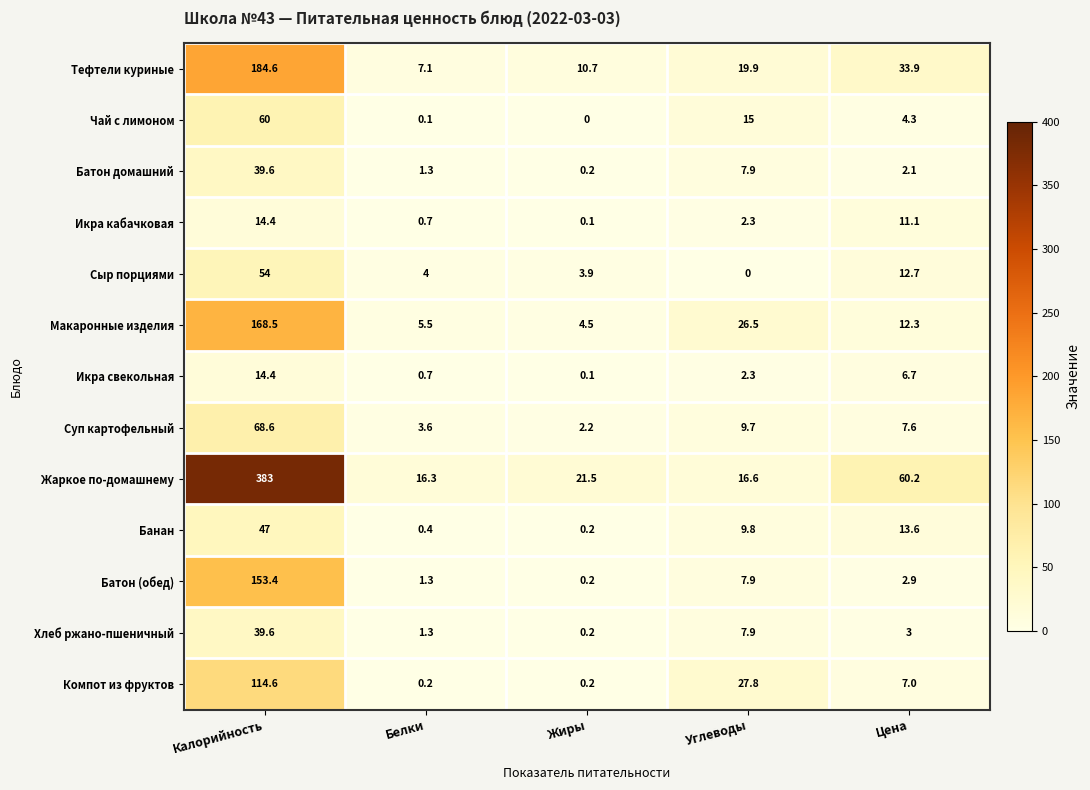

What is the maximum value shown in the chart?

383.0